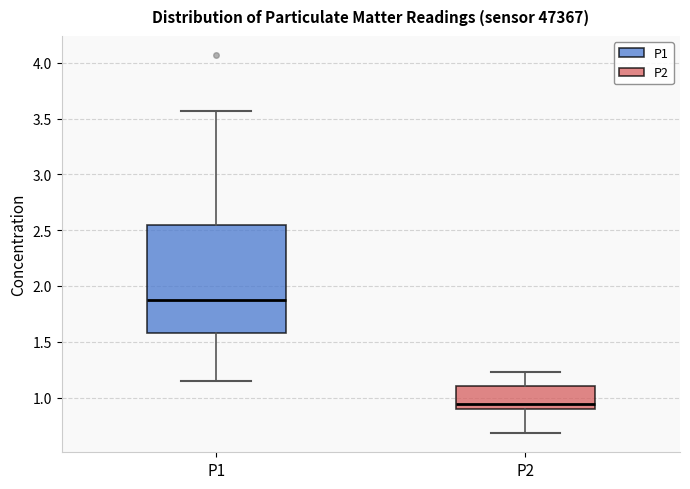

Which box's median line is the highest?

P1